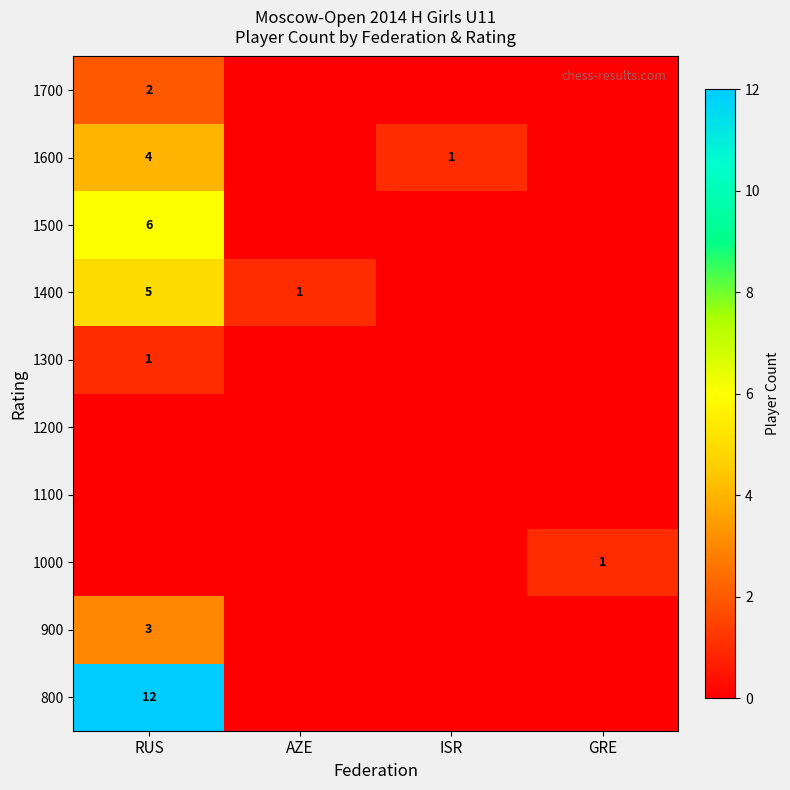

Is the value of 1400 at AZE greater than the value of 800 at RUS?

No